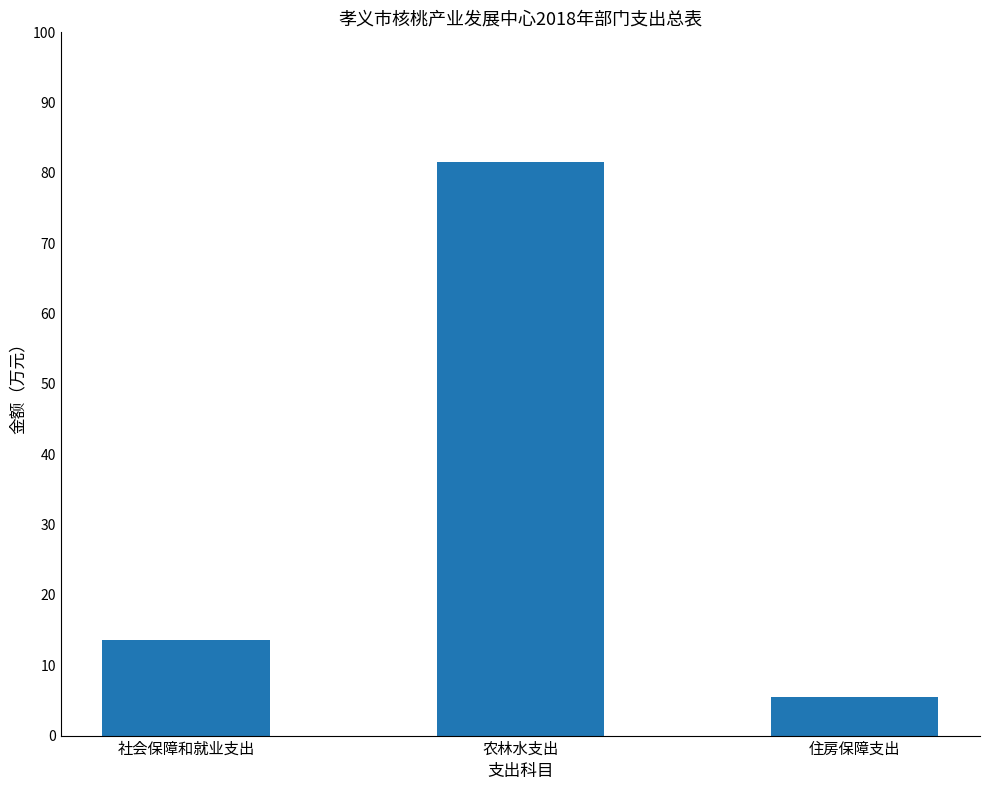

The value at 农林水支出 is 81.6. True or false?

True